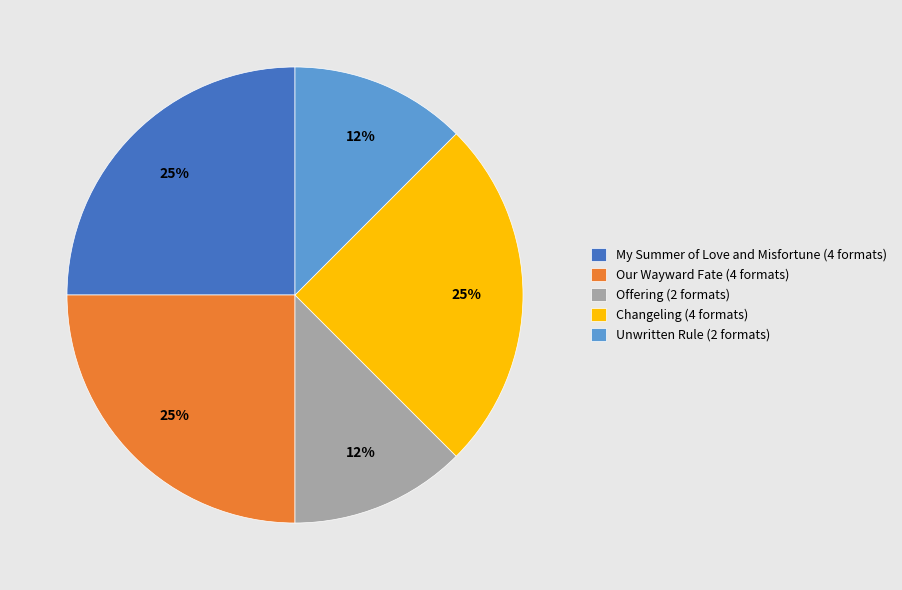

The Changeling slice represents 25% of the pie. True or false?

True